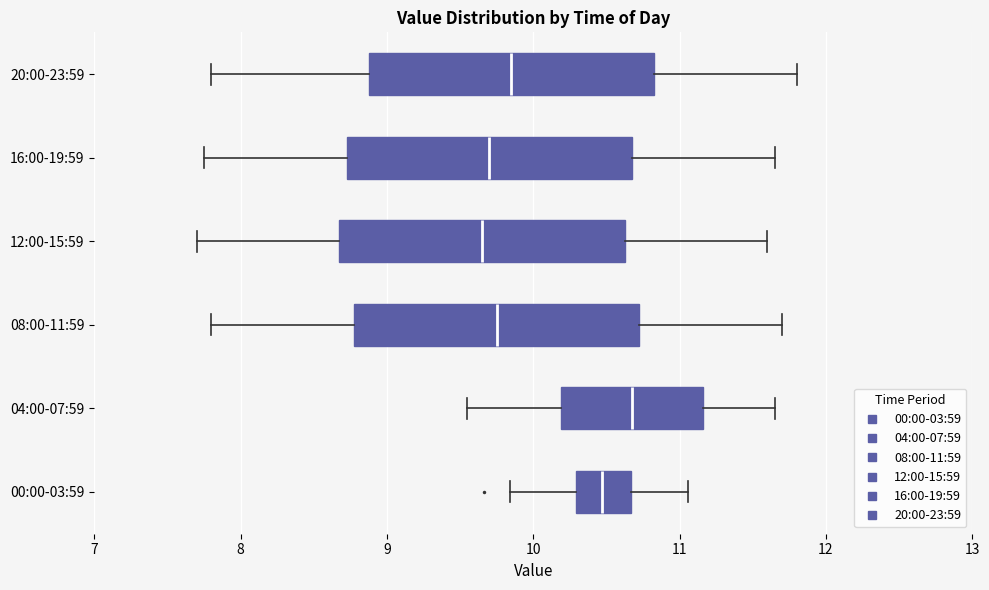

Reading bottom to top, transcribe this box plot: for each box, give where its median line is, the range the box spans, and where its two whiskers end, as read against the x-axis. The values are not printed on the chart, so give them approximately, as read against the axis.

00:00-03:59: median 10.5, box 10.3 to 10.7, whiskers 9.8 to 11.1
04:00-07:59: median 10.7, box 10.2 to 11.2, whiskers 9.6 to 11.7
08:00-11:59: median 9.8, box 8.8 to 10.7, whiskers 7.8 to 11.7
12:00-15:59: median 9.7, box 8.7 to 10.6, whiskers 7.7 to 11.6
16:00-19:59: median 9.7, box 8.7 to 10.7, whiskers 7.8 to 11.7
20:00-23:59: median 9.9, box 8.9 to 10.8, whiskers 7.8 to 11.8